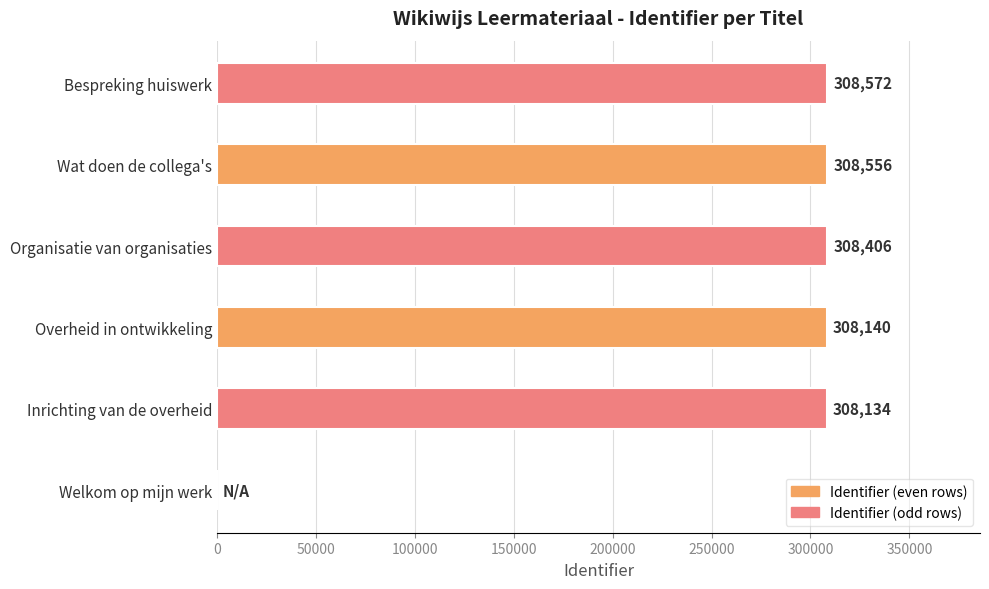

At which category does the chart reach its peak across all series?

Bespreking huiswerk